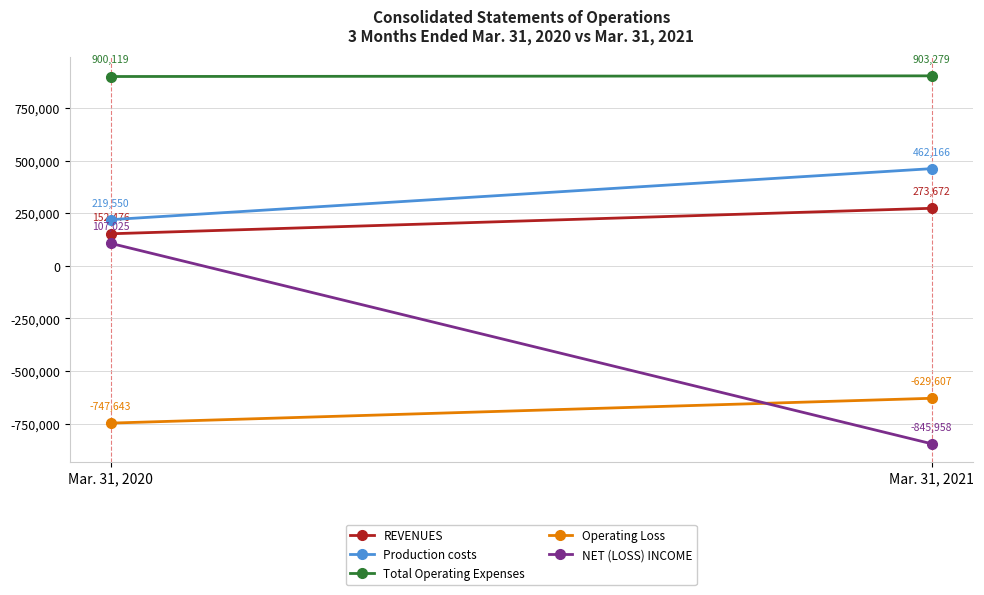

How many series are shown in this chart?

5